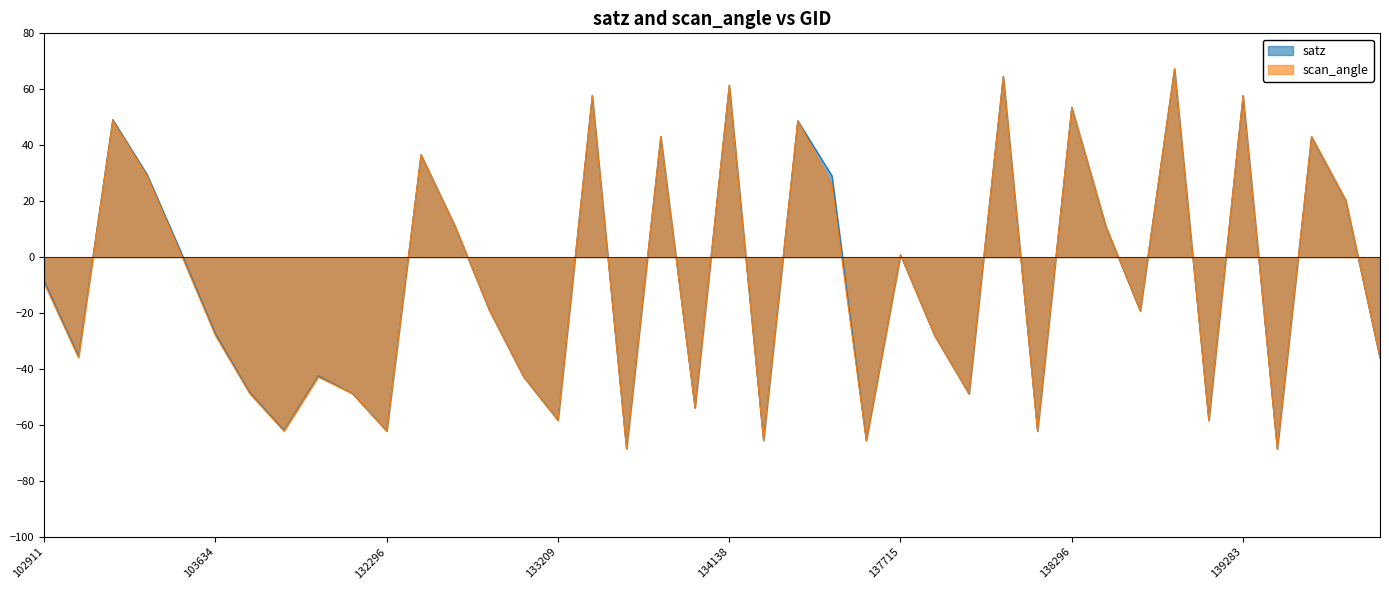

At how many categories does at least one series exceed -32?

23